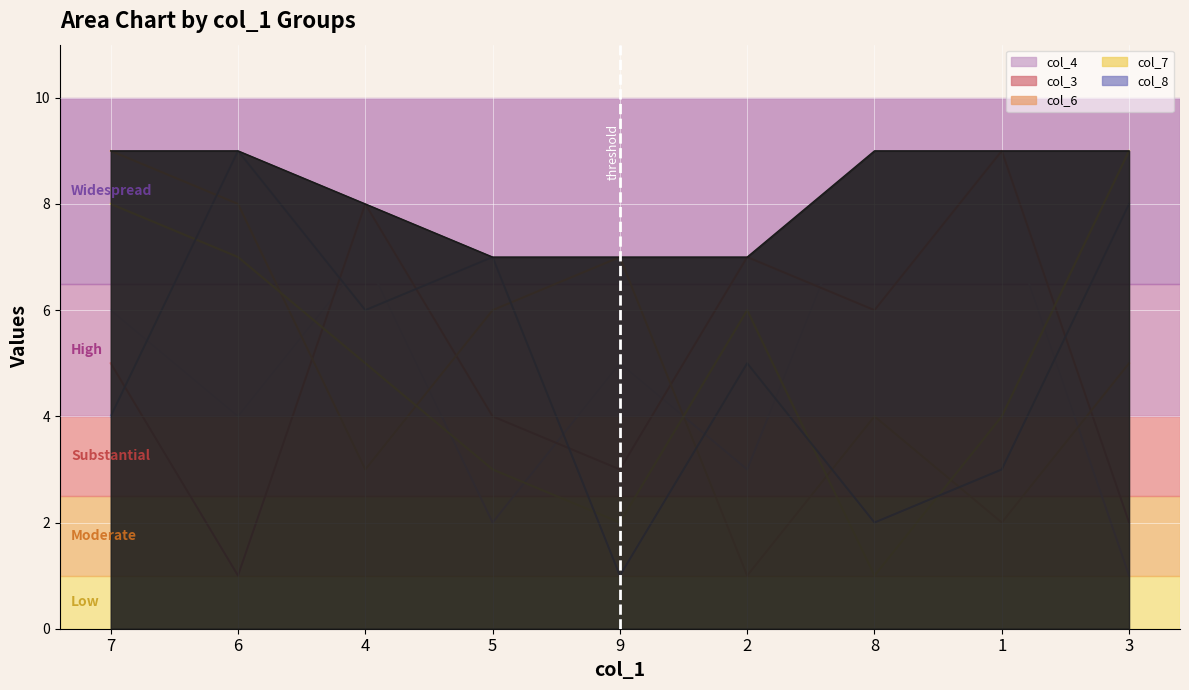

How many lines are shown in the chart?

6